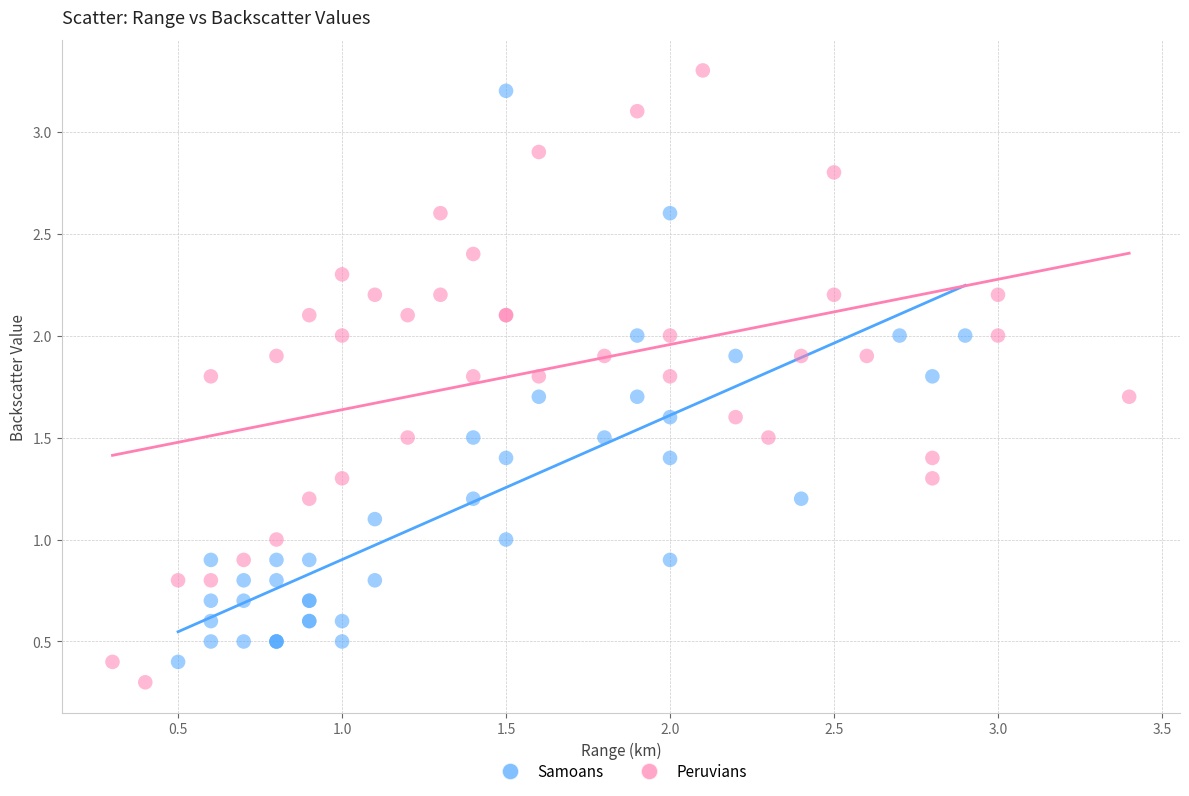

Which series has the widest spread of Y values?

Peruvians